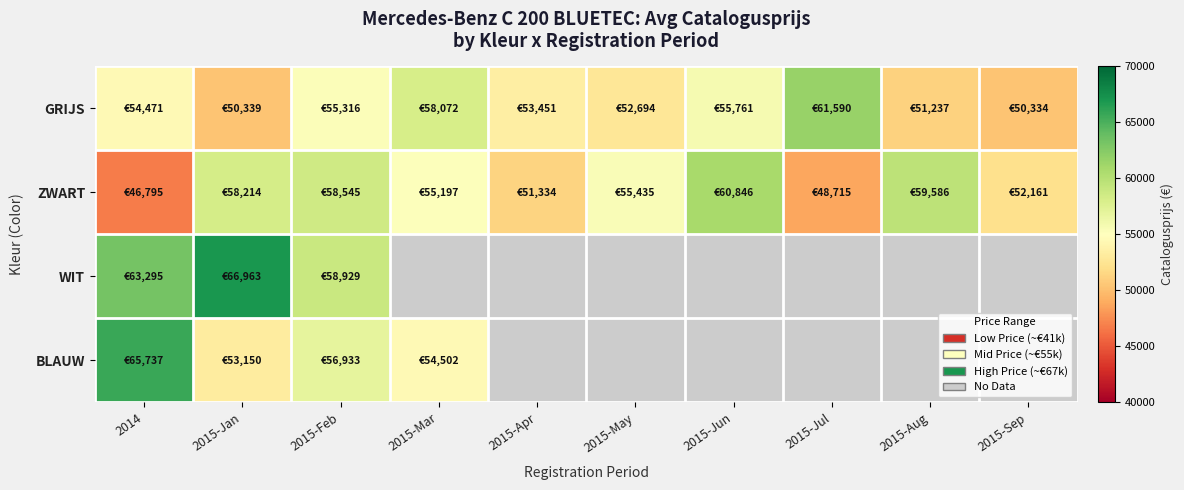

How many data points does each series have?

10